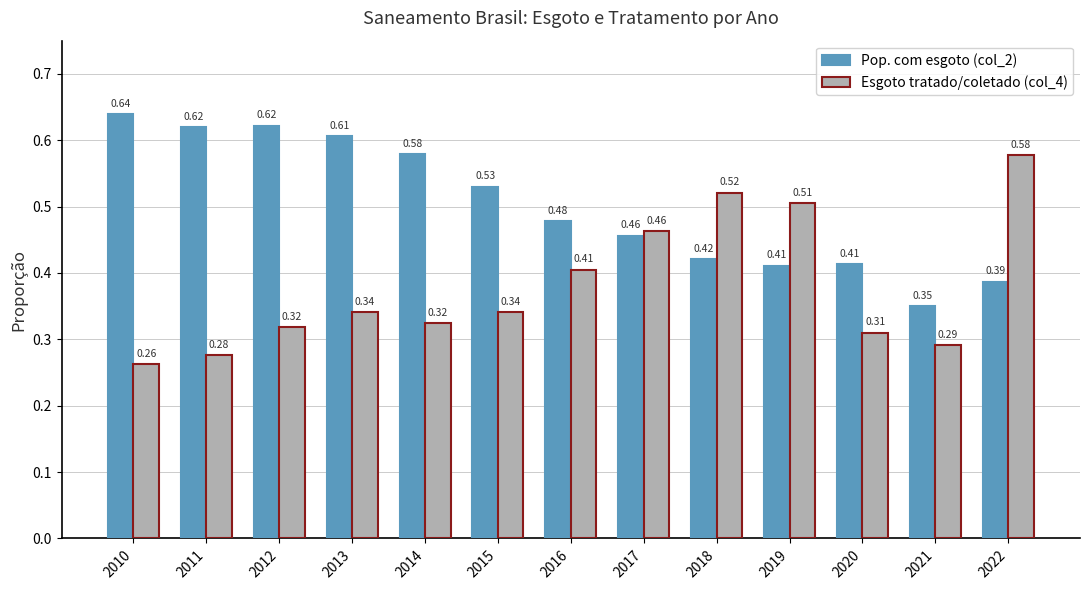

Rank the series at 2012 from lowest to highest value.

Esgoto tratado/coletado (col_4), Pop. com esgoto (col_2)